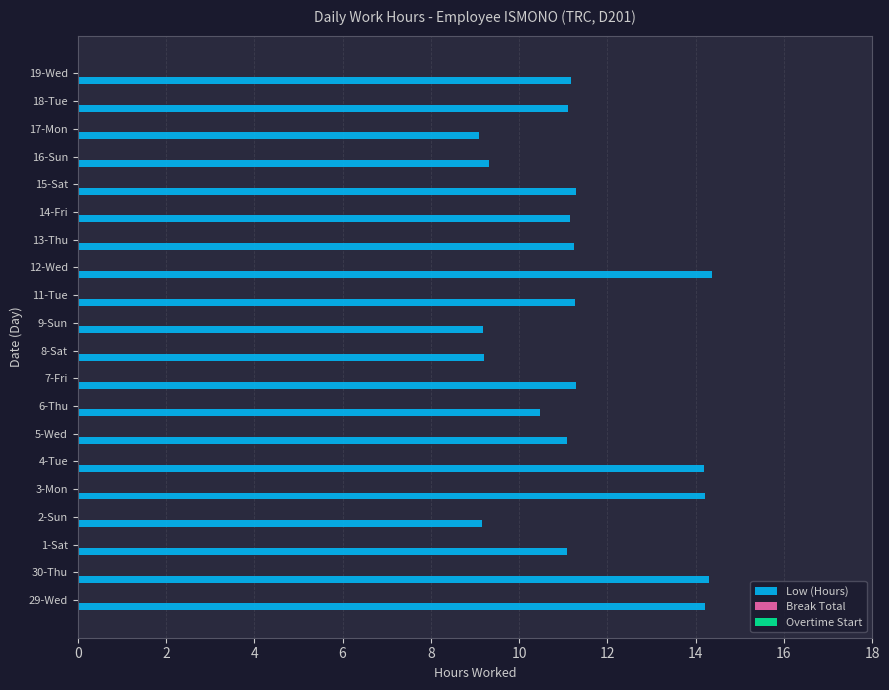

True or false: the data shows 14.2 at 29-Wed.

True